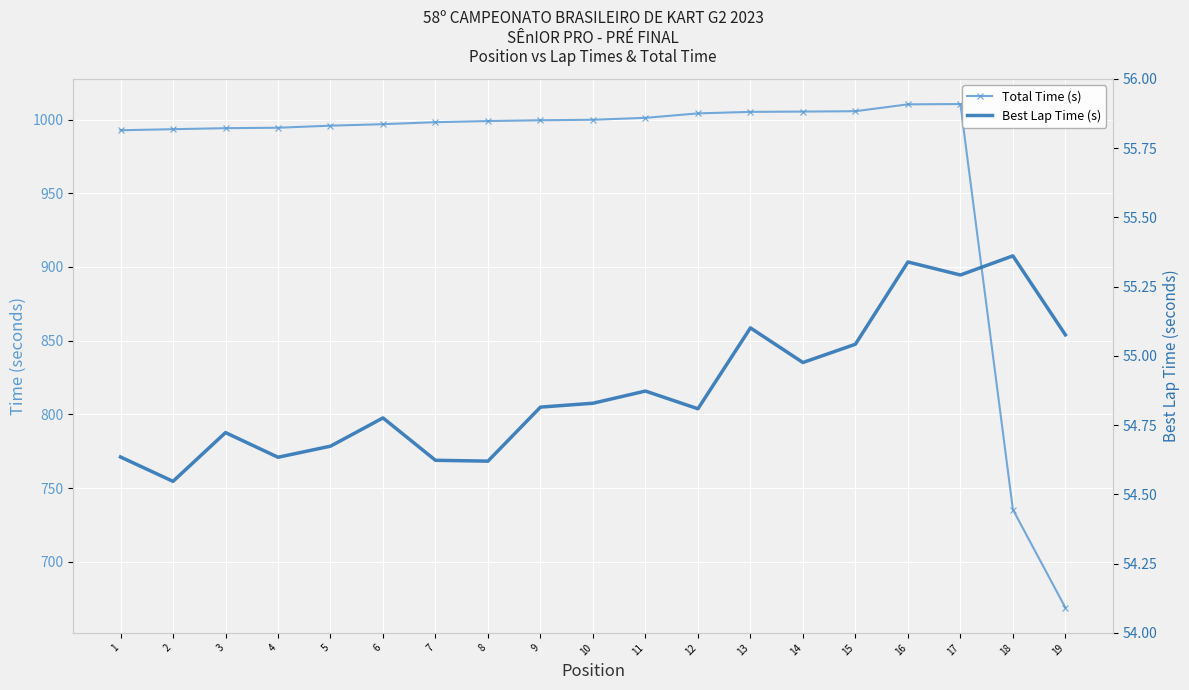

At which label does Best Lap Time (s) reach its minimum?

2